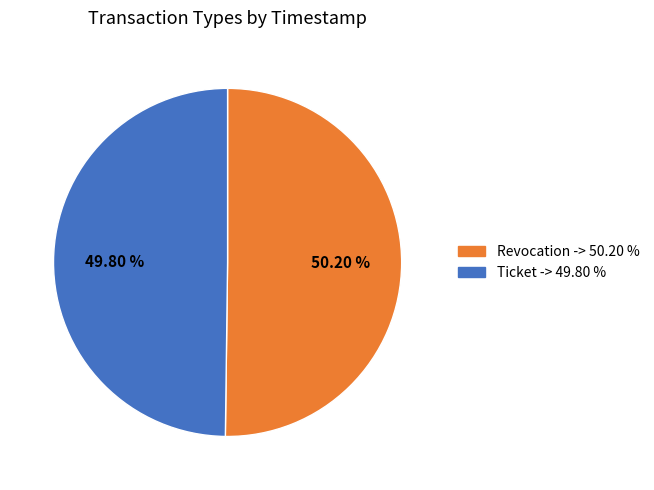

To the nearest percent, what is the combined percentage of Revocation and Ticket?

100%